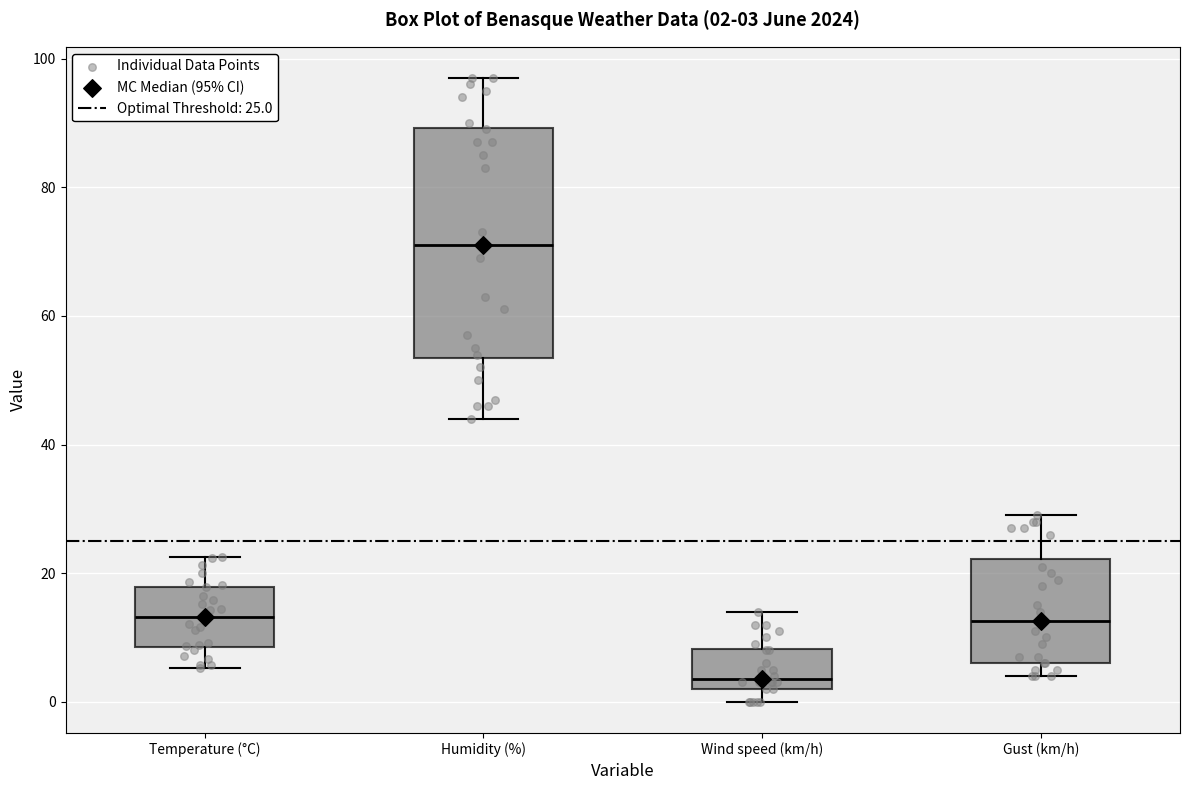

Which box has the highest median line?

Humidity (%)